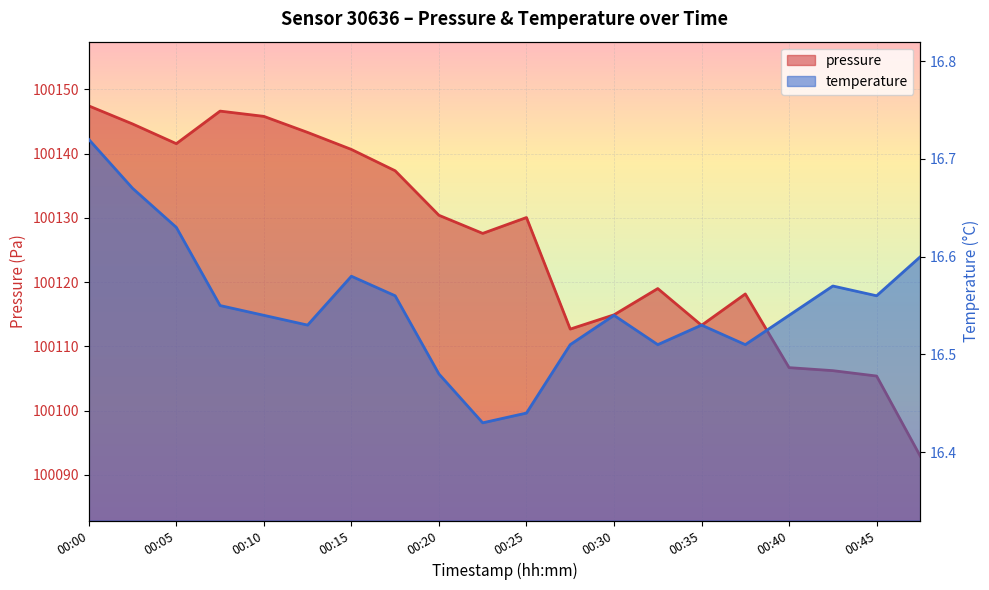

What is the spread (max minus min) of values at 00:28?

100096.2